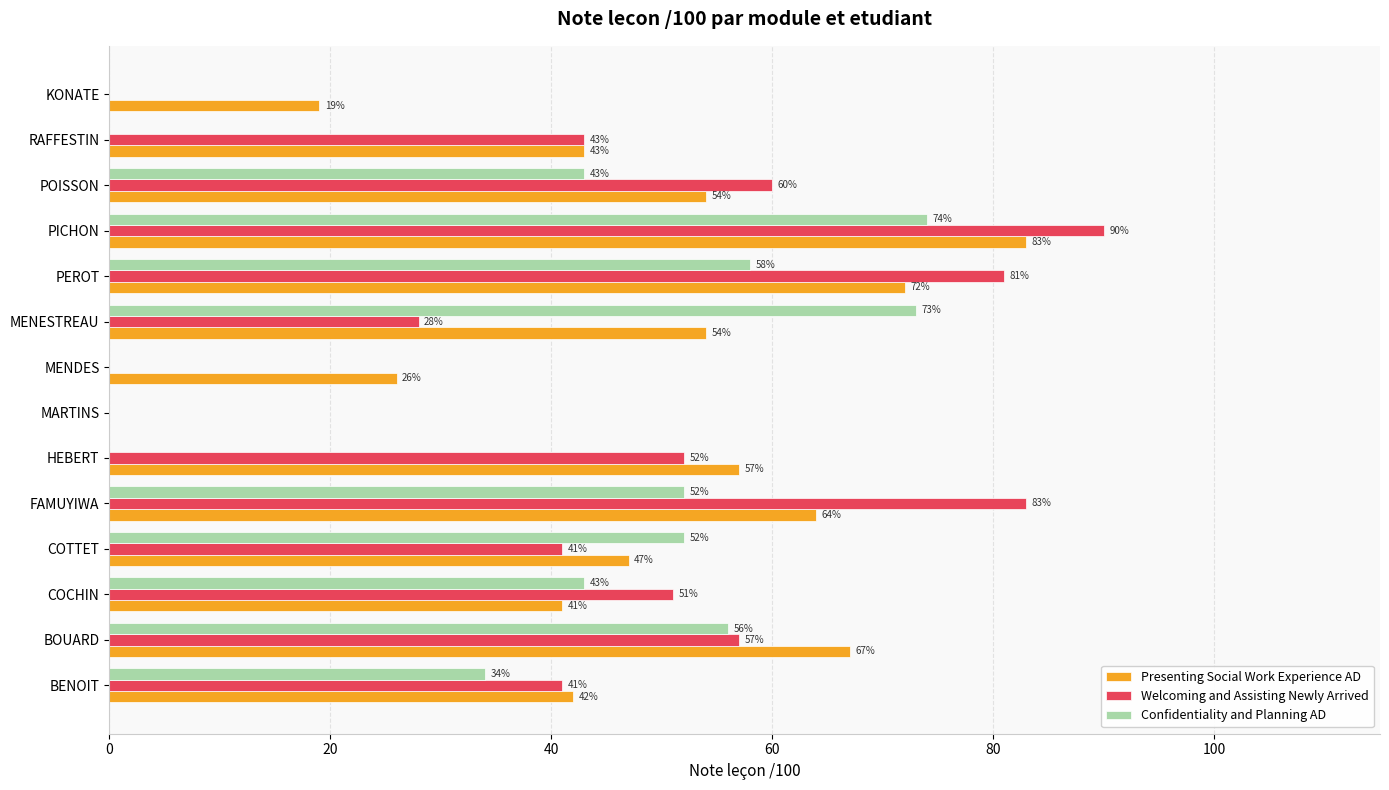

How many data points does each series have?

14